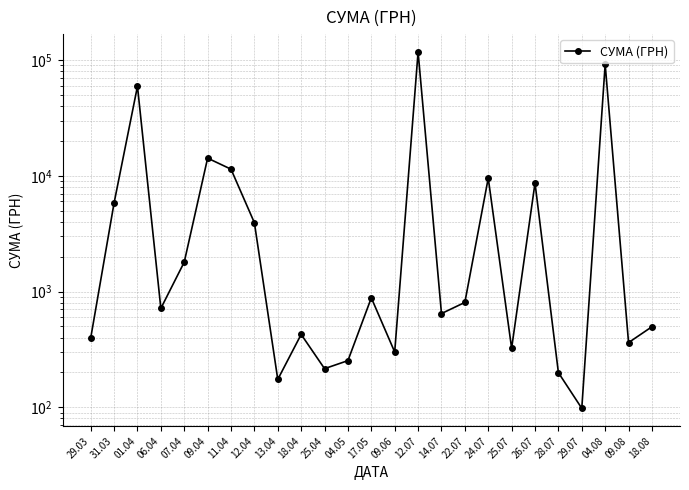

Rank the categories by value from lowest to highest.

29.07, 13.04, 28.07, 25.04, 04.05, 09.06, 25.07, 09.08, 29.03, 18.04, 18.08, 14.07, 06.04, 22.07, 17.05, 07.04, 12.04, 31.03, 26.07, 24.07, 11.04, 09.04, 01.04, 04.08, 12.07